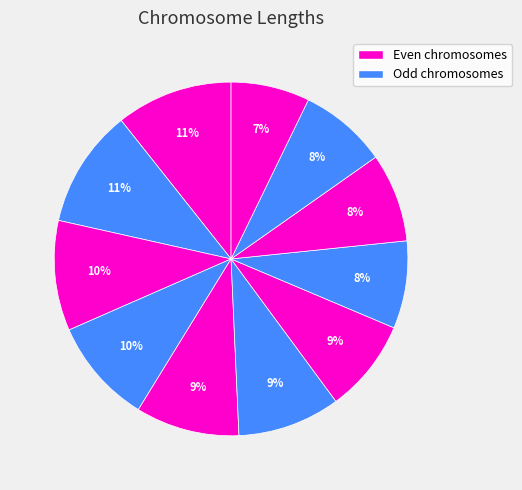

How many slices are in this pie chart?

11